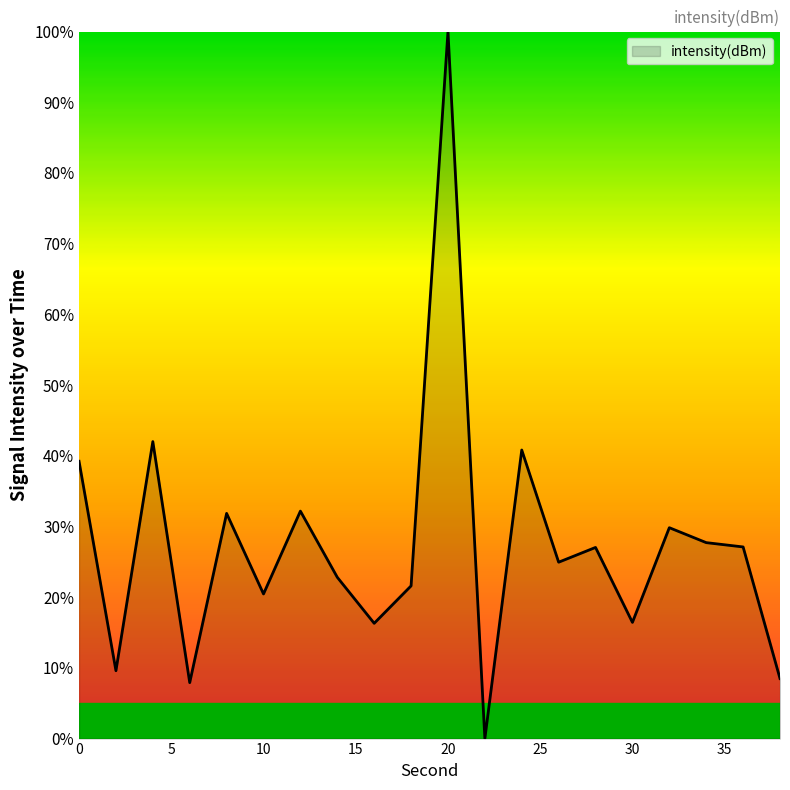

Does the chart have visible grid lines?

No